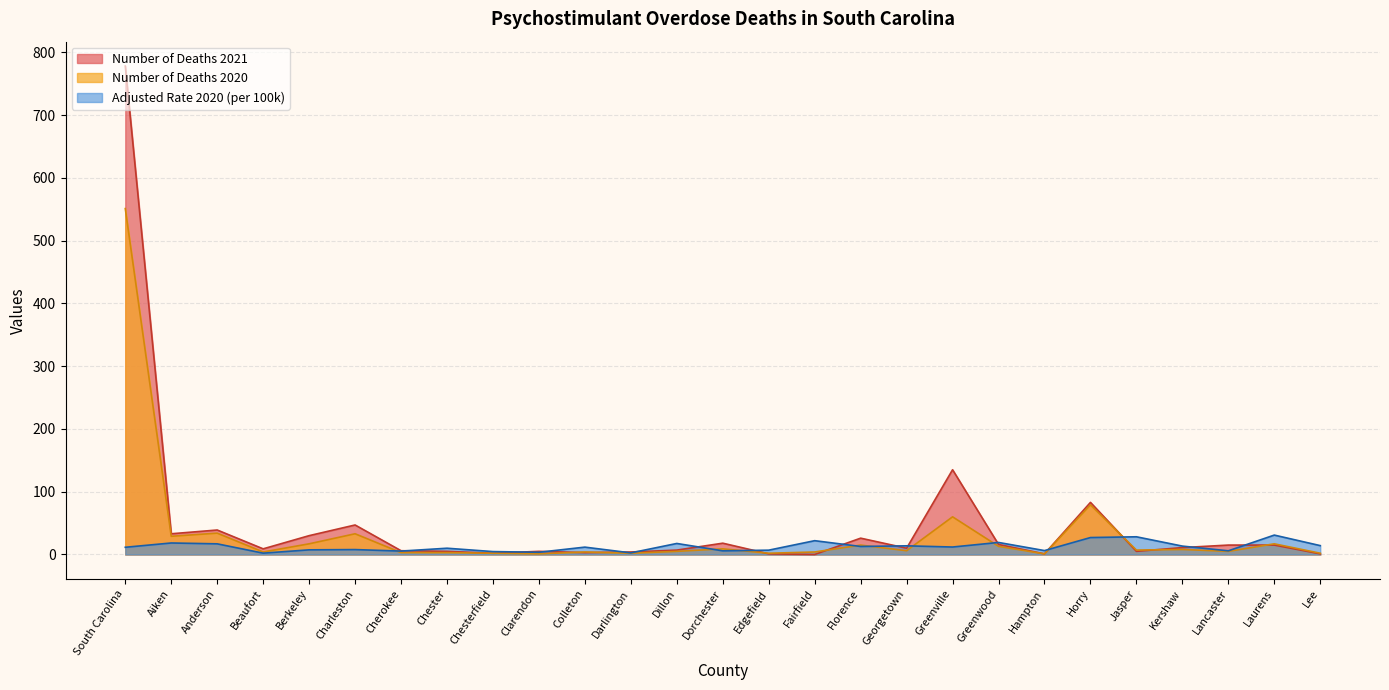

Reading left to right, list all the values displayed in this chart.

Number of Deaths 2020: South Carolina=551.0	Aiken=29.0	Anderson=34.0	Beaufort=4.0	Berkeley=17.0	Charleston=33.0	Cherokee=3.0	Chester=3.0	Chesterfield=2.0	Clarendon=1.0	Colleton=4.0	Darlington=2.0	Dillon=5.0	Dorchester=9.0	Edgefield=2.0	Fairfield=4.0	Florence=15.0	Georgetown=6.0	Greenville=60.0	Greenwood=13.0	Hampton=1.0	Horry=79.0	Jasper=7.0	Kershaw=8.0	Lancaster=5.0	Laurens=17.0	Lee=2.0
Number of Deaths 2021: South Carolina=778.0	Aiken=33.0	Anderson=39.0	Beaufort=9.0	Berkeley=30.0	Charleston=47.0	Cherokee=6.0	Chester=5.0	Chesterfield=2.0	Clarendon=5.0	Colleton=3.0	Darlington=4.0	Dillon=7.0	Dorchester=18.0	Edgefield=1.0	Fairfield=0.0	Florence=26.0	Georgetown=10.0	Greenville=135.0	Greenwood=16.0	Hampton=1.0	Horry=83.0	Jasper=5.0	Kershaw=11.0	Lancaster=15.0	Laurens=15.0	Lee=1.0
Adjusted Rate 2020: South Carolina=11.5	Aiken=18.3	Anderson=17.0	Beaufort=2.1	Berkeley=7.4	Charleston=7.8	Cherokee=5.4	Chester=10.0	Chesterfield=4.6	Clarendon=3.5	Colleton=11.7	Darlington=2.6	Dillon=17.6	Dorchester=5.8	Edgefield=6.9	Fairfield=22.0	Florence=12.8	Georgetown=13.8	Greenville=11.9	Greenwood=19.2	Hampton=6.2	Horry=27.0	Jasper=28.2	Kershaw=13.4	Lancaster=5.9	Laurens=30.9	Lee=14.1